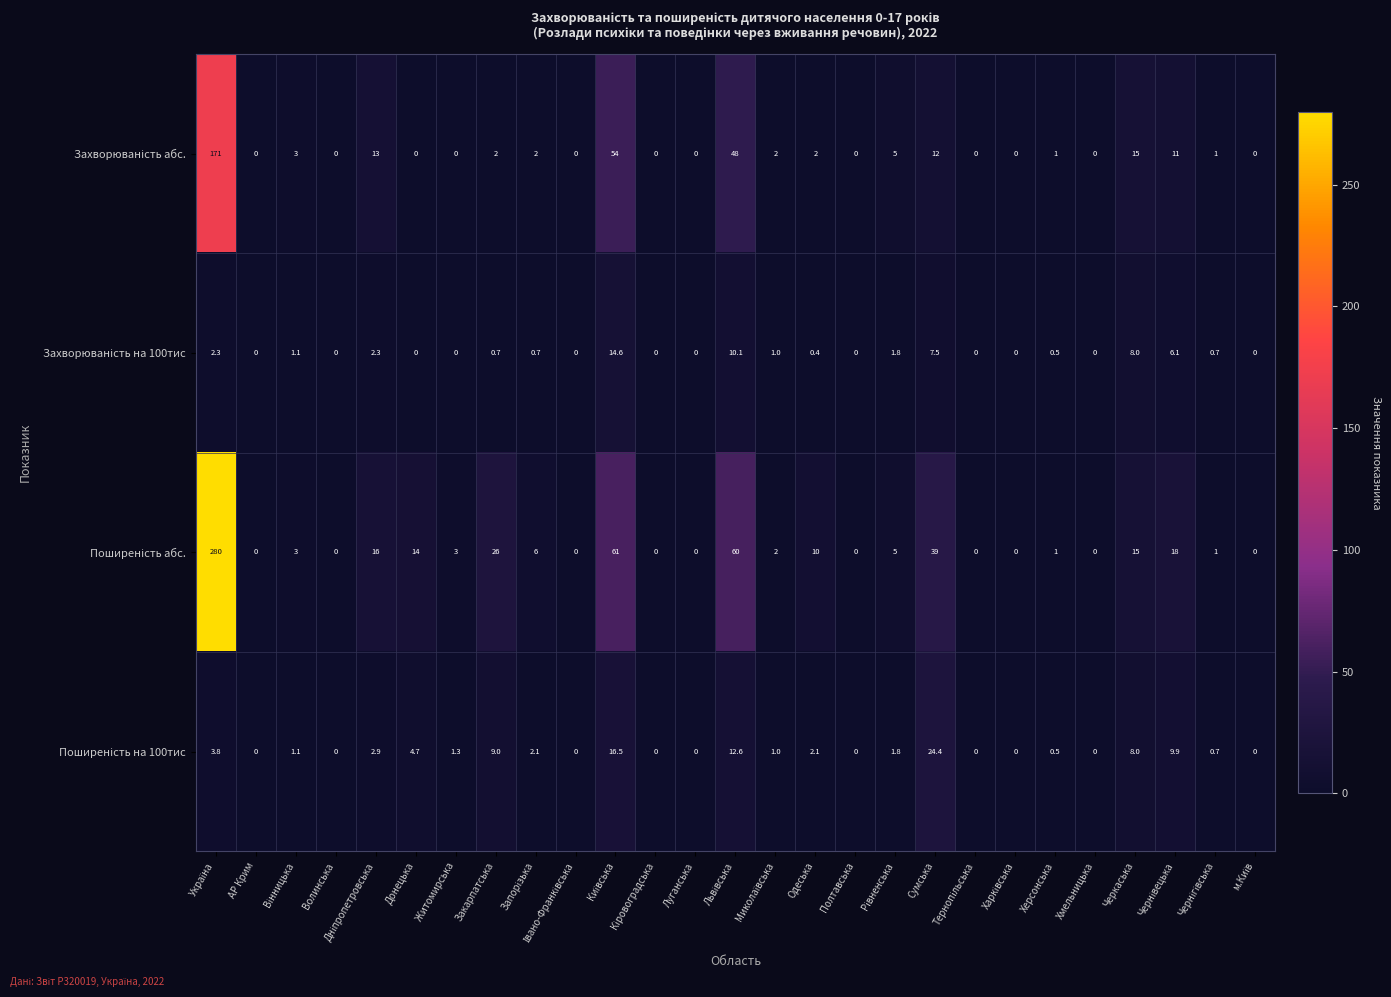

What is the spread (max minus min) of values at Херсонська?

0.5